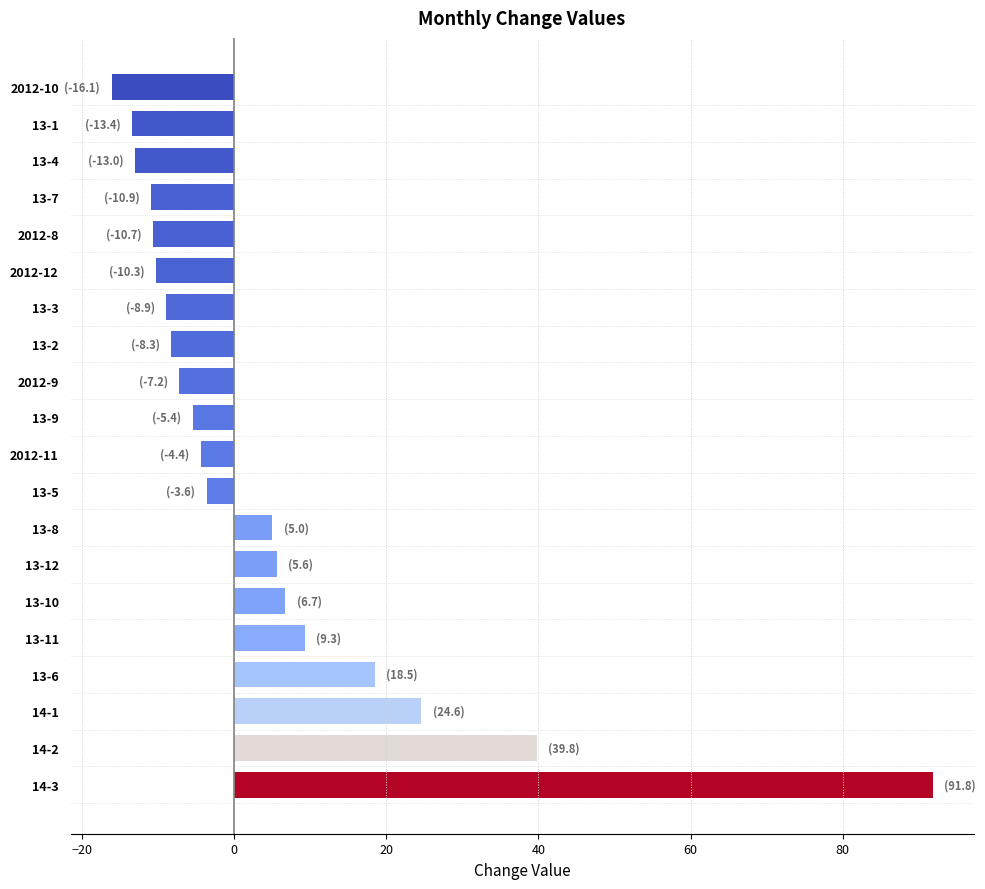

At which label is the value closest to 37?

14-2